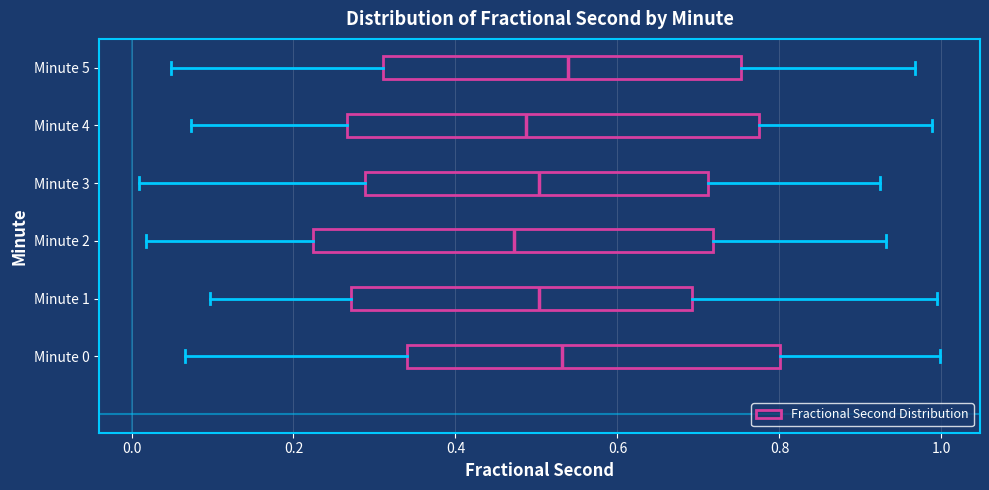

Reading bottom to top, read every box against the x-axis: the position of its median line, the range the box covers, and the ends of its whiskers. The values are not printed on the chart, so give them approximately, as read against the axis.

Minute 0: median 0.54, box 0.34 to 0.80, whiskers 0.06 to 1.00
Minute 1: median 0.50, box 0.28 to 0.70, whiskers 0.10 to 1.00
Minute 2: median 0.48, box 0.22 to 0.72, whiskers 0.02 to 0.94
Minute 3: median 0.50, box 0.28 to 0.72, whiskers 0.00 to 0.92
Minute 4: median 0.48, box 0.26 to 0.78, whiskers 0.08 to 0.98
Minute 5: median 0.54, box 0.32 to 0.76, whiskers 0.04 to 0.96